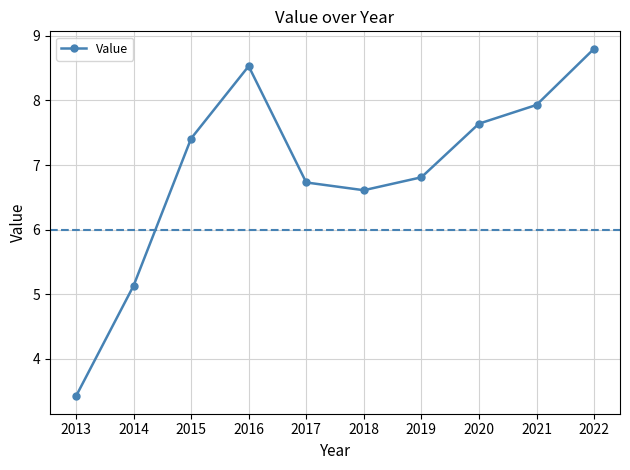

Does the chart have visible grid lines?

Yes